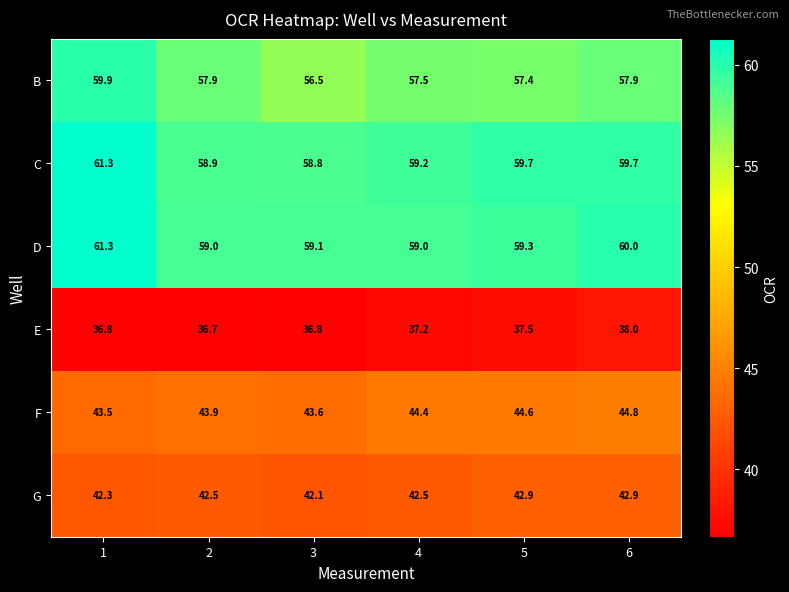

What is the difference between the second highest and second lowest values in the D series?

1.0